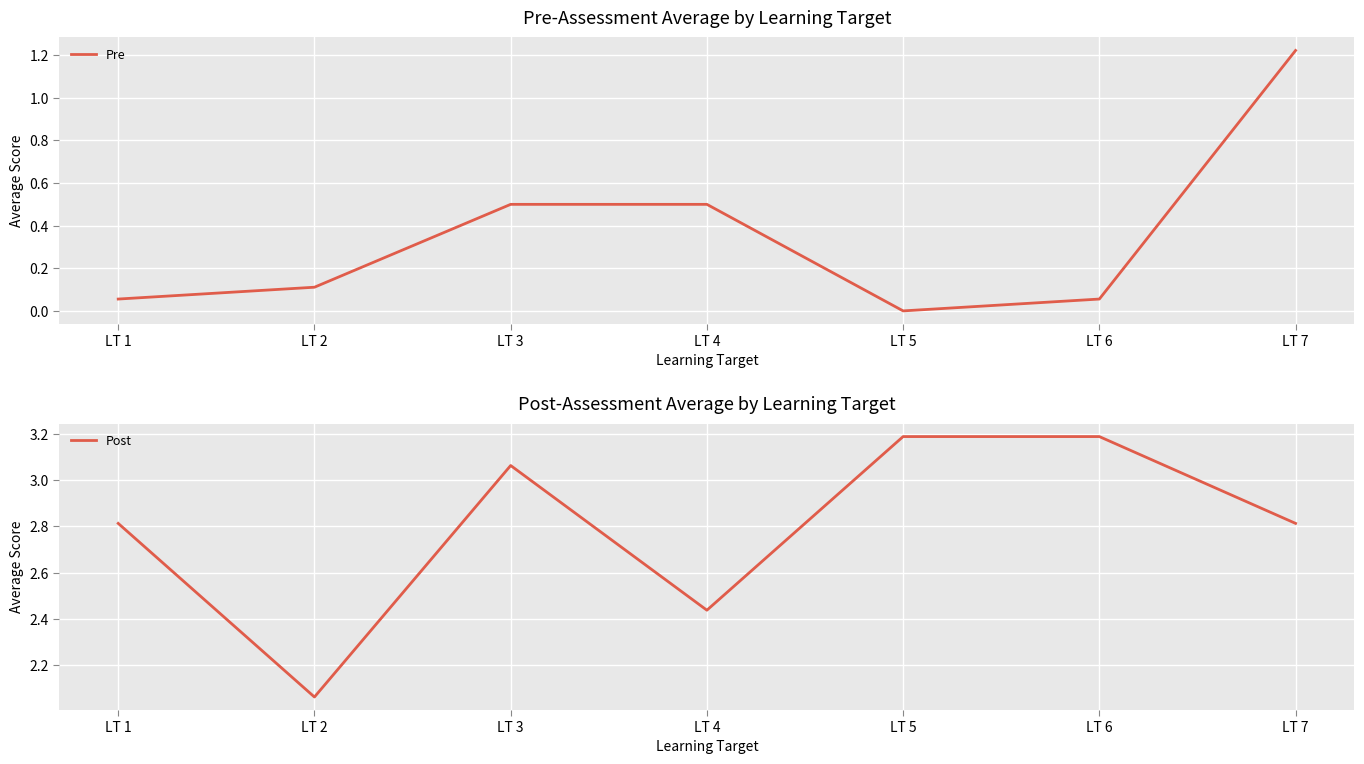

What is the sum of all Pre values?

2.4